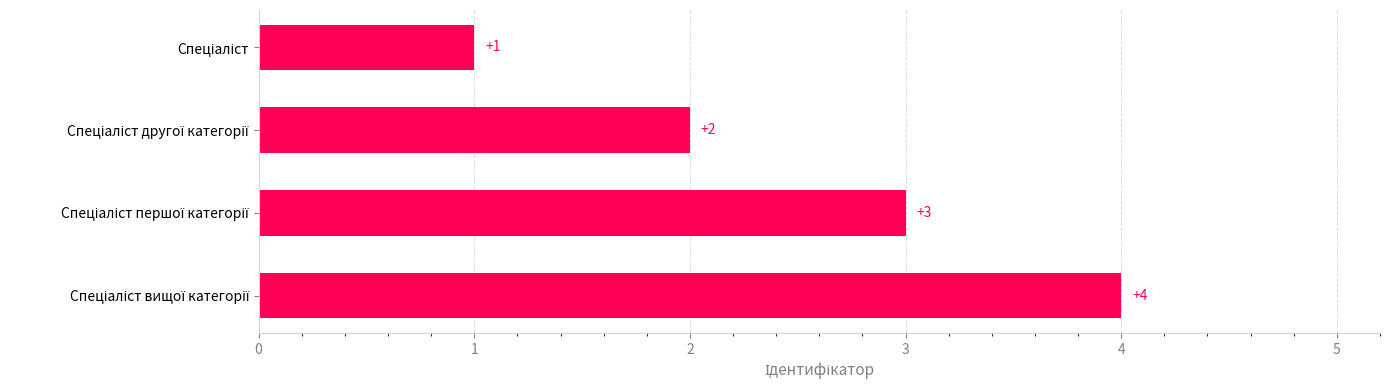

Count the values in the range 2 to 4.

3